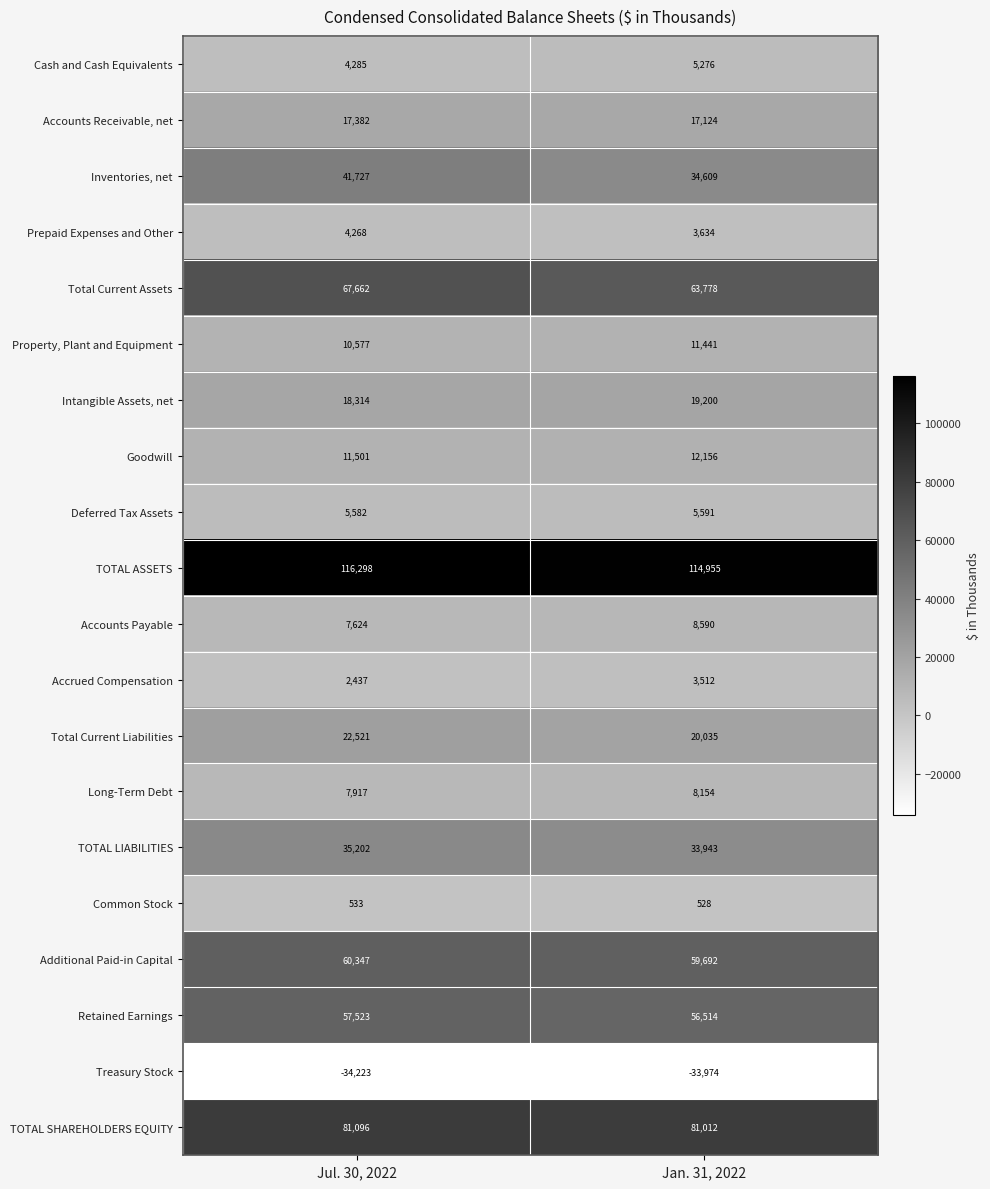

The Deferred Tax Assets series shows 5582 at Jul. 30, 2022. True or false?

True